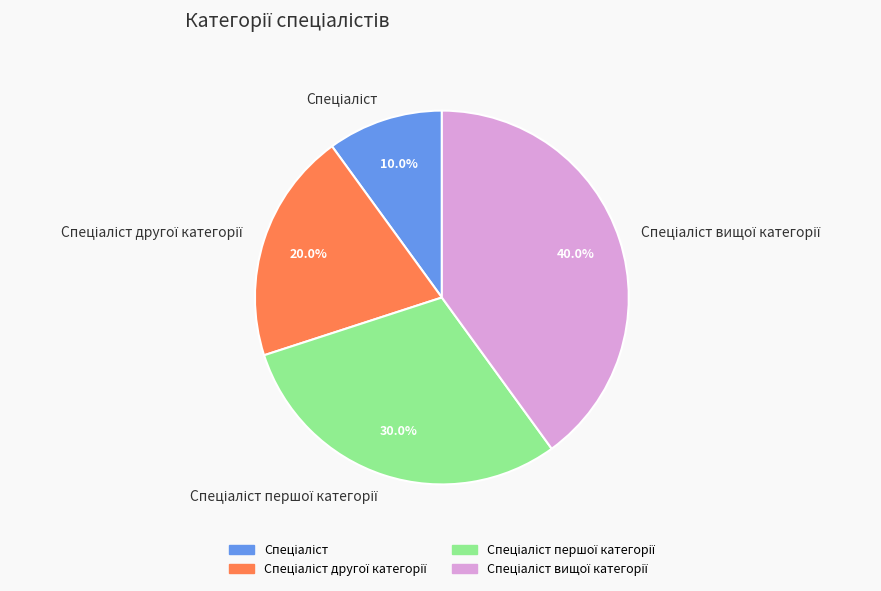

Is there any slice that represents more than half of the pie?

No